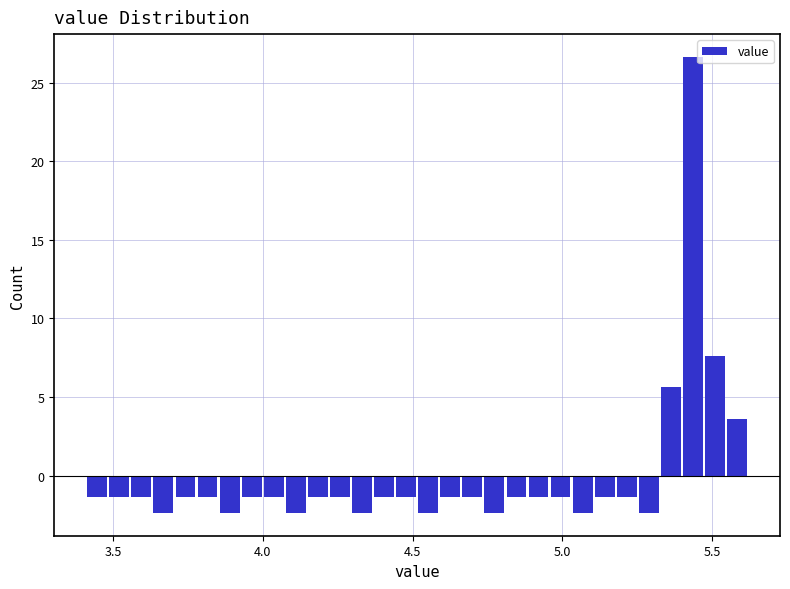

Around what value on the x-axis is the tallest bar? Give the approximate position of its centre, as read against the axis.

5.45